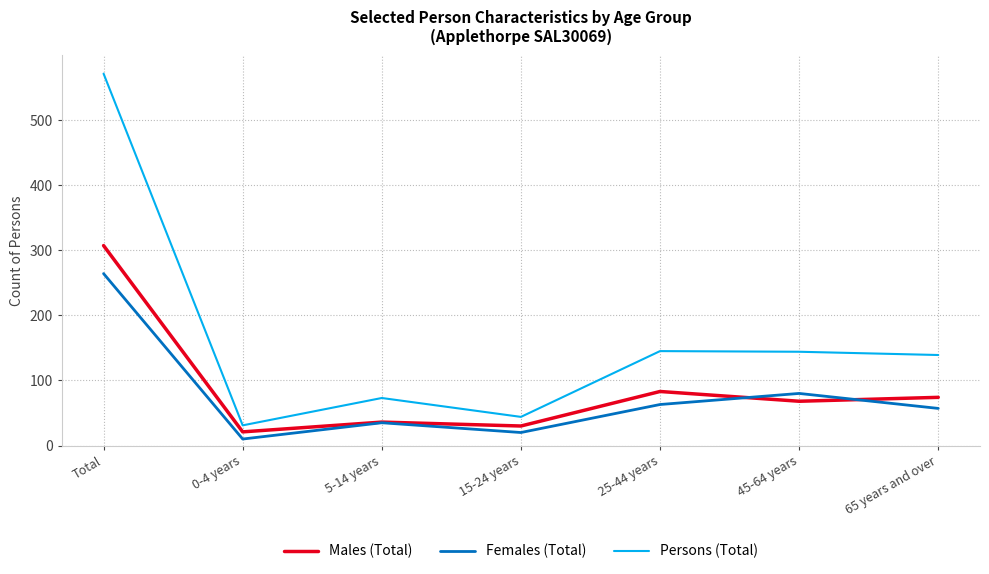

What are all the series names shown in the legend?

Males (Total), Females (Total), Persons (Total)